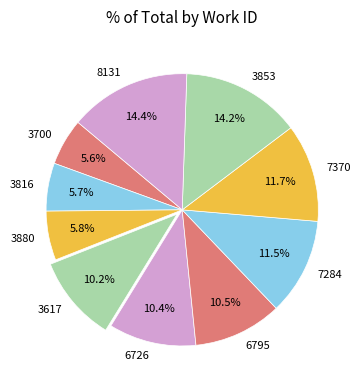

Approximately how many times larger is the value at 3880 compared to 6795?

0.6